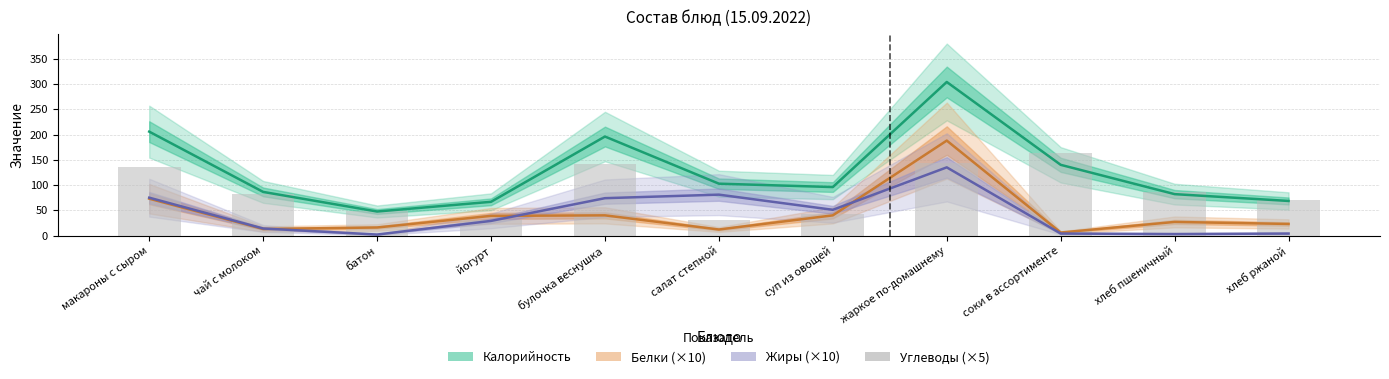

What is the label of the 6th bar from the left?

салат степной